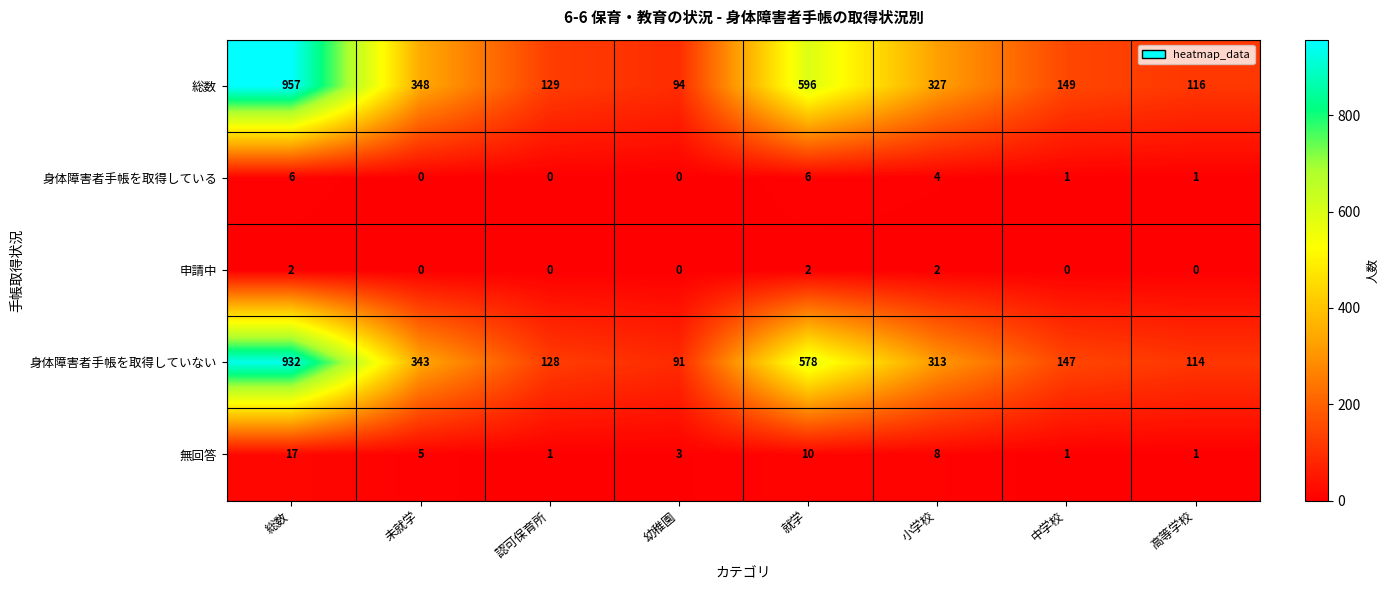

Which series has the largest total across all categories?

総数